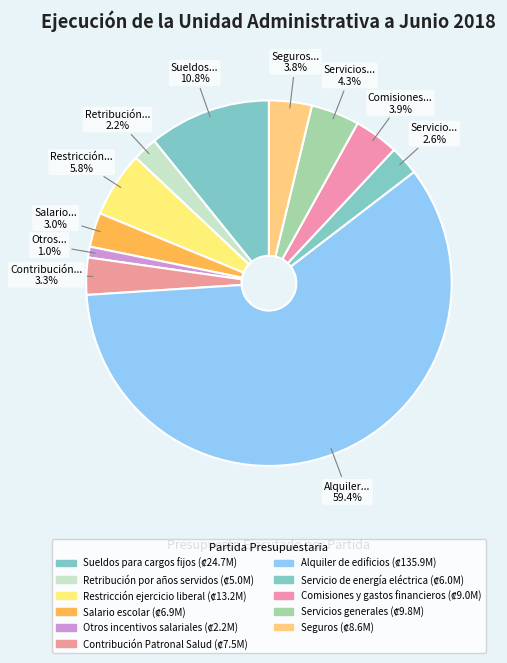

Is it true that Retribución por años servidos is 2% of the pie?

True